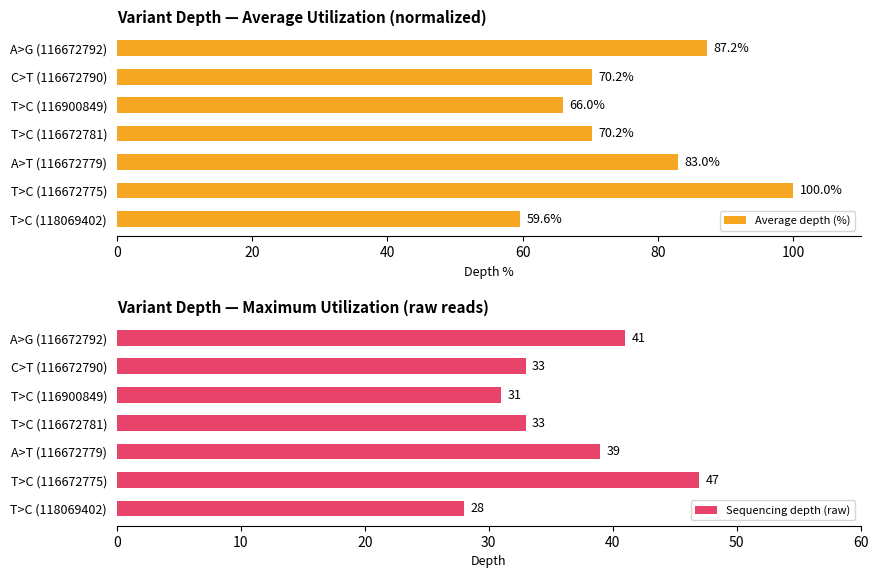

What is the sum of all Average depth (%) values?

536.2